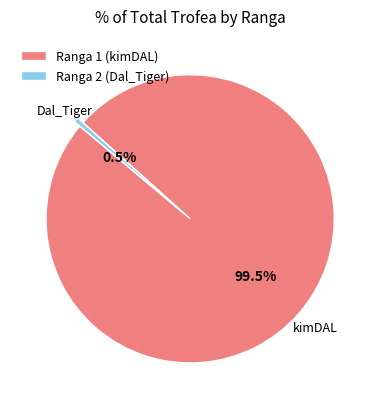

Which category has the smallest portion of the pie?

Ranga 2 (Dal_Tiger)